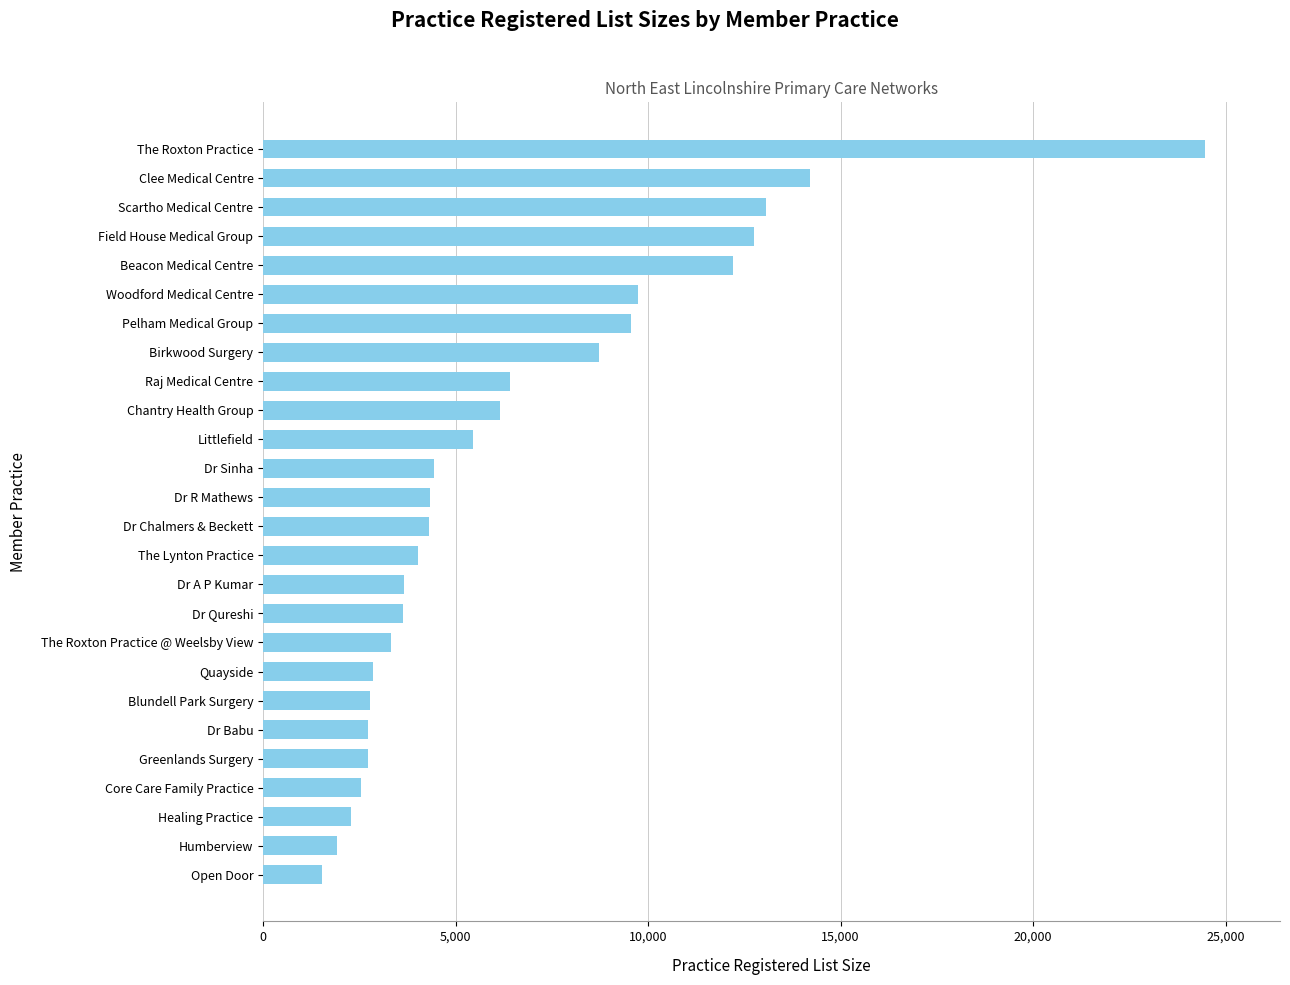

Approximately how many times larger is the value at Dr R Mathews compared to Littlefield?

0.8